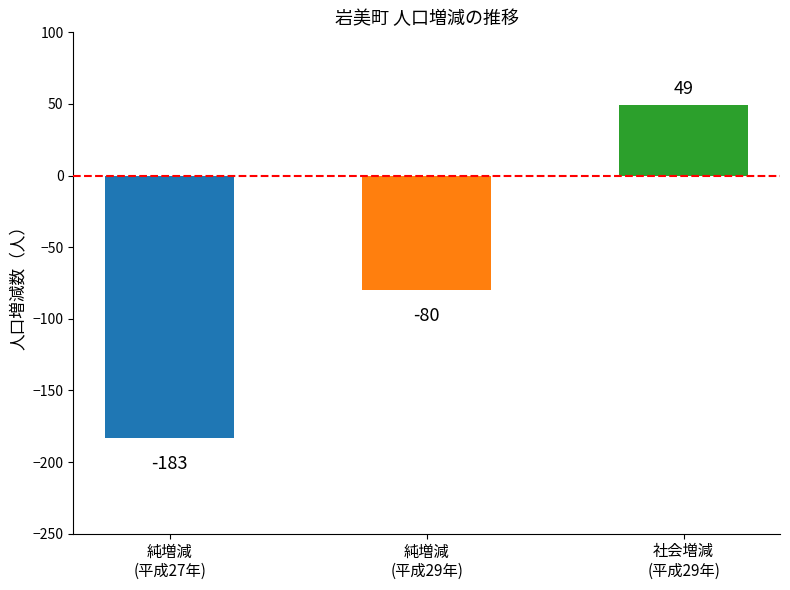

Which series has the largest total across all categories?

社会増減数